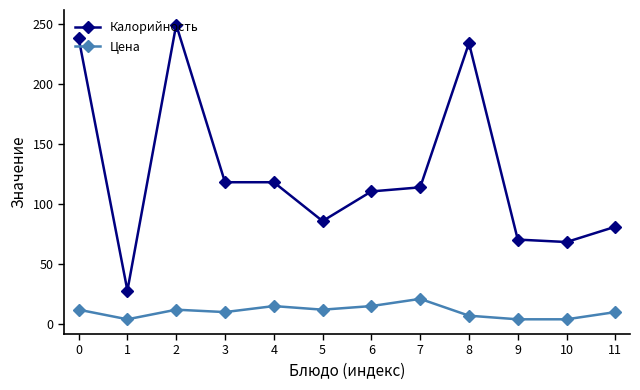

What is the total value across all series at 10?

72.3